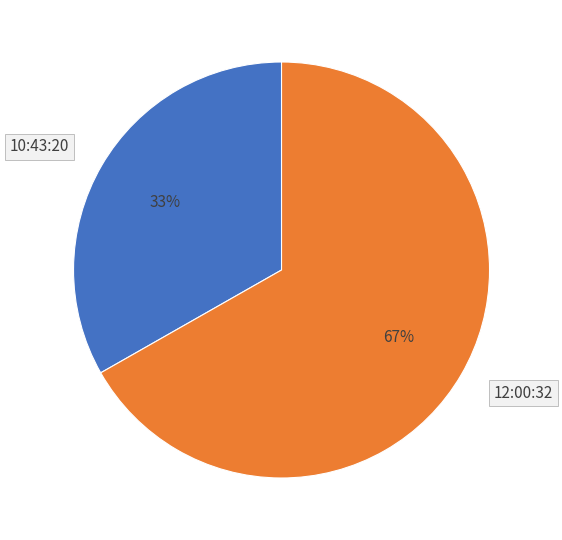

To the nearest percent, what is the combined percentage of 12:00:32 and 10:43:20?

100%